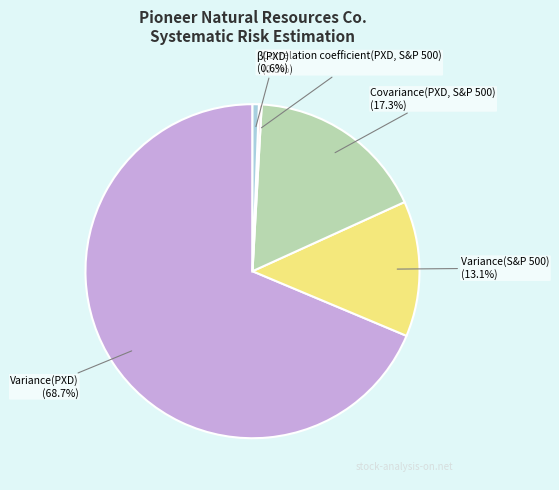

Which category has the biggest portion of the pie?

Variance(PXD)